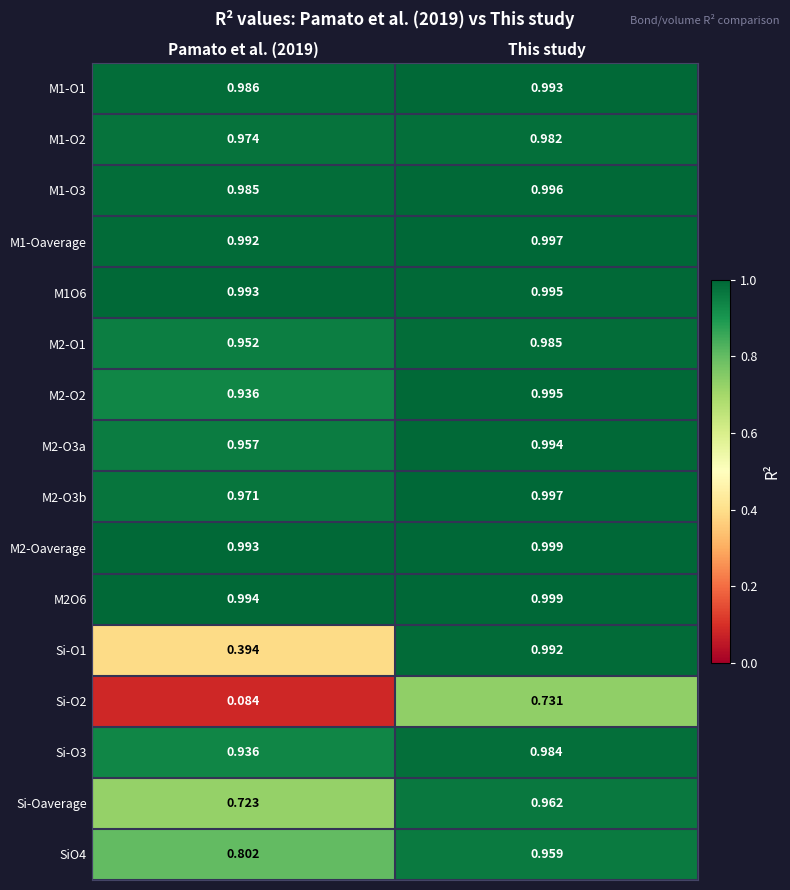

At which label does SiO4 reach its peak?

This study